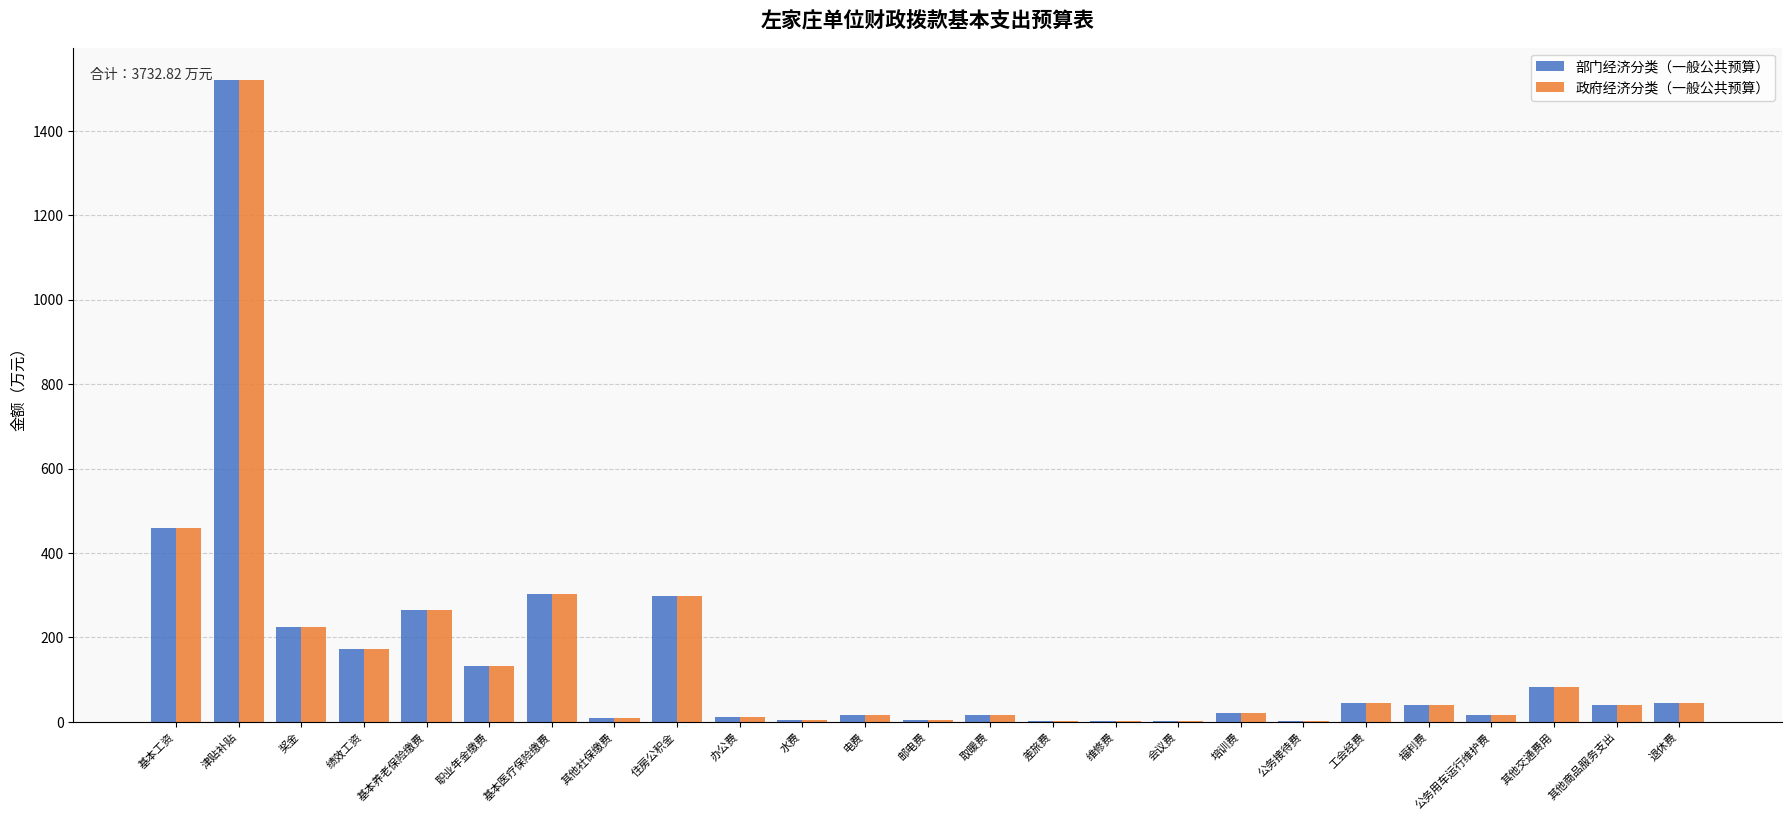

At which label does 部门经济分类（一般公共预算） reach its peak?

津贴补贴